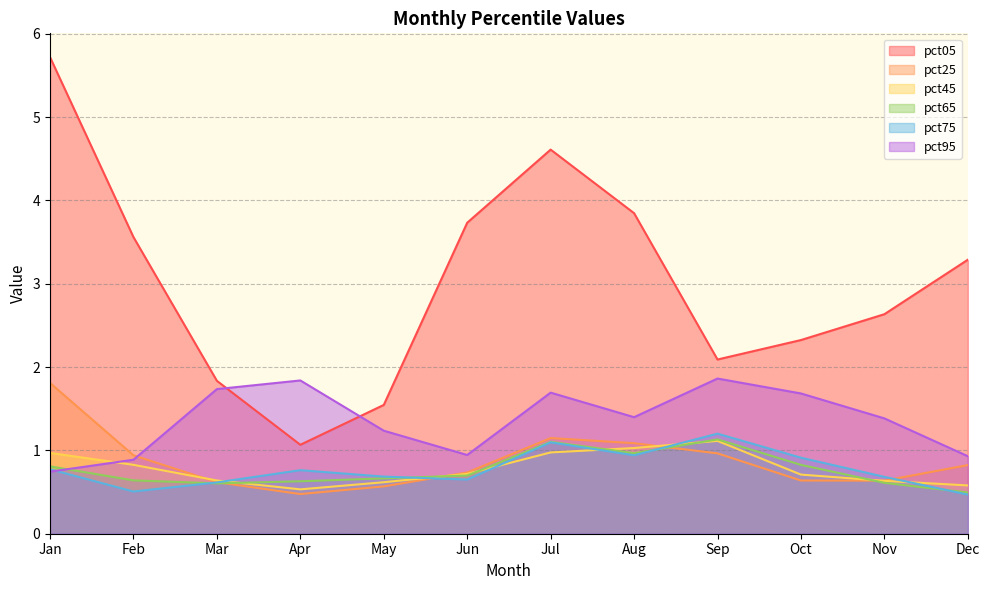

True or false: pct45 has a value of 0.5 at Jan.

False